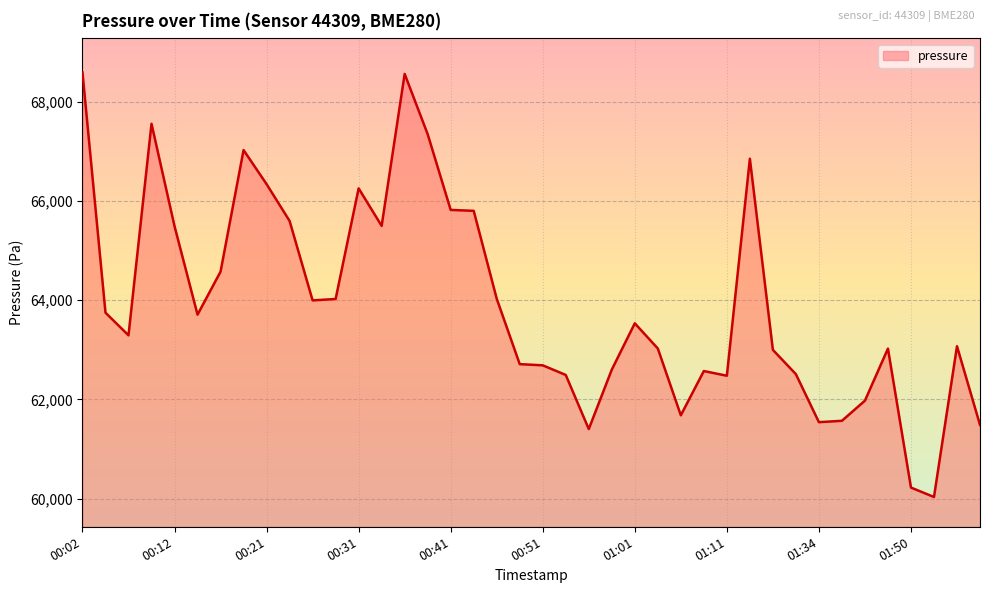

What is the smallest value displayed?

60032.3